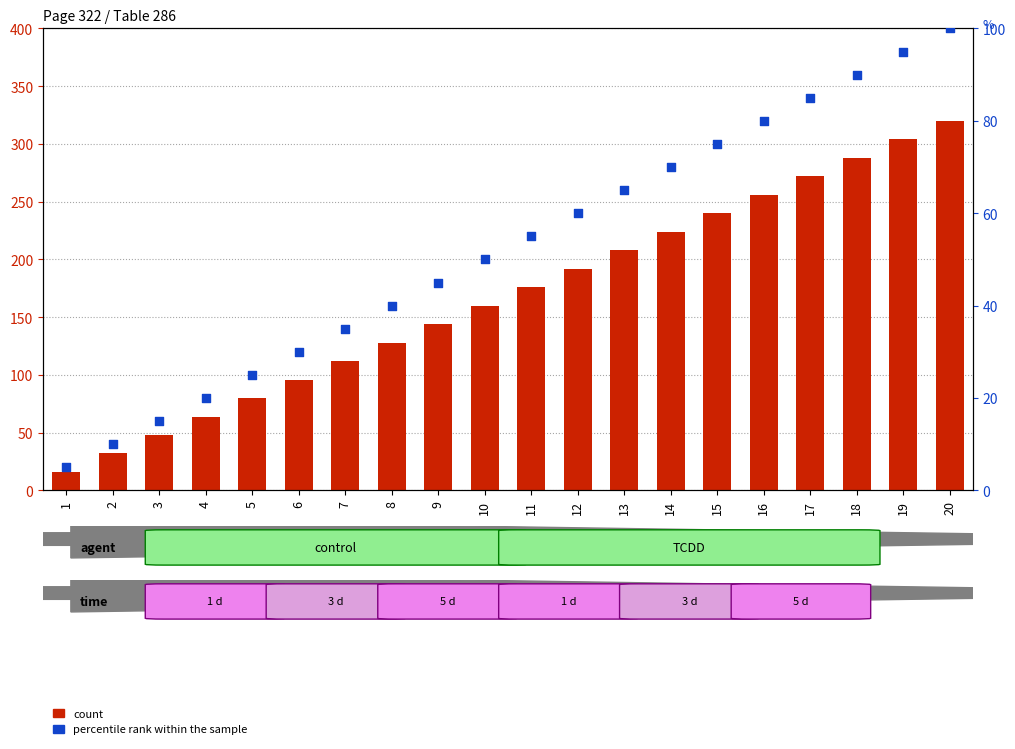

What is the total value across all series at 15?

315